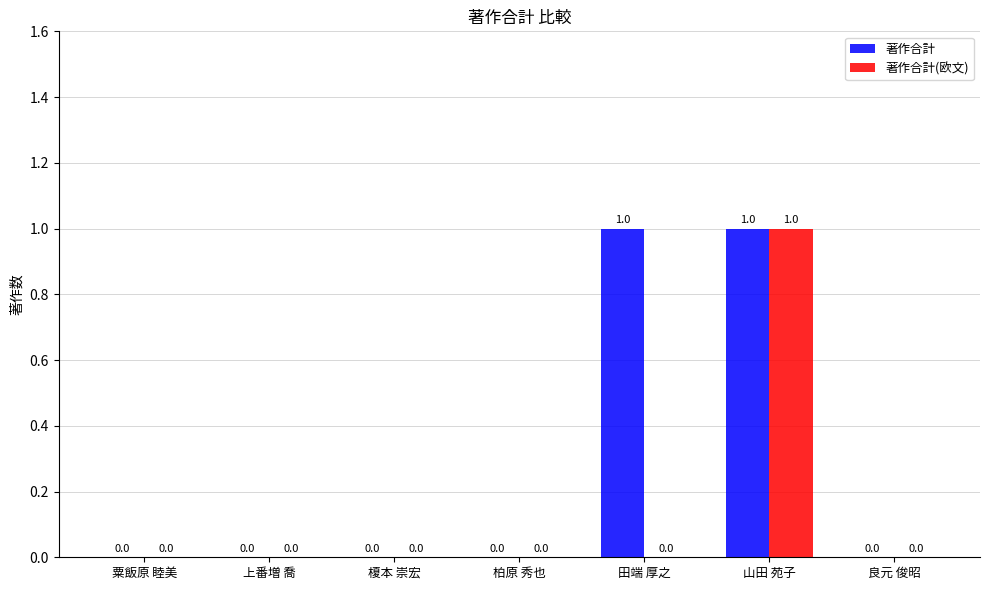

Which series changed the most between 粟飯原 睦美 and 田端 厚之?

著作合計